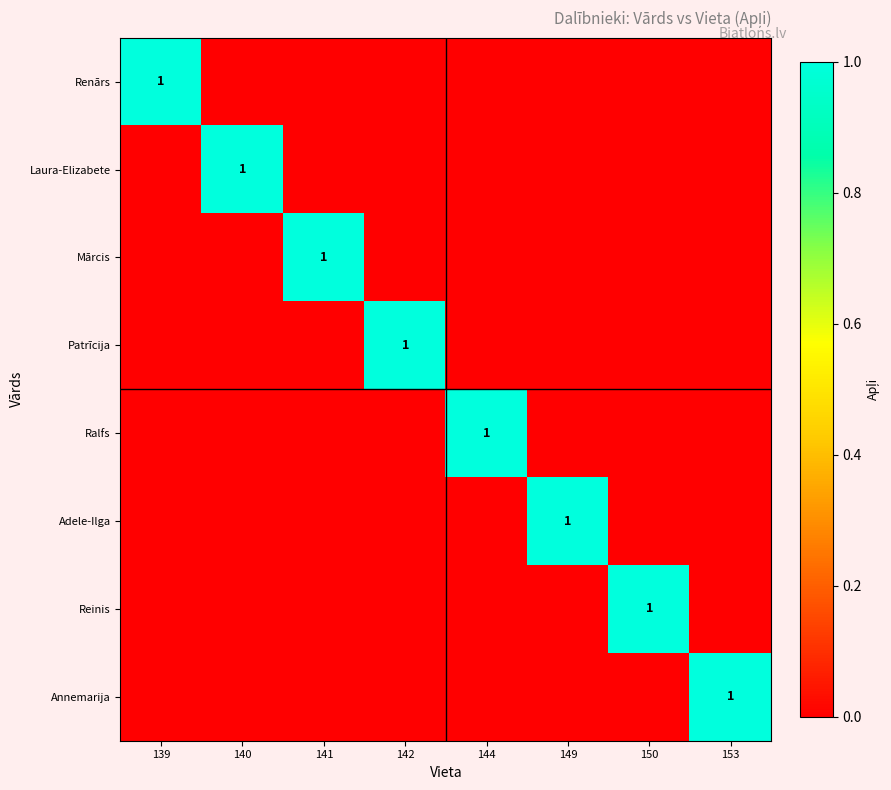

Between 144 and 139, which is larger?

139